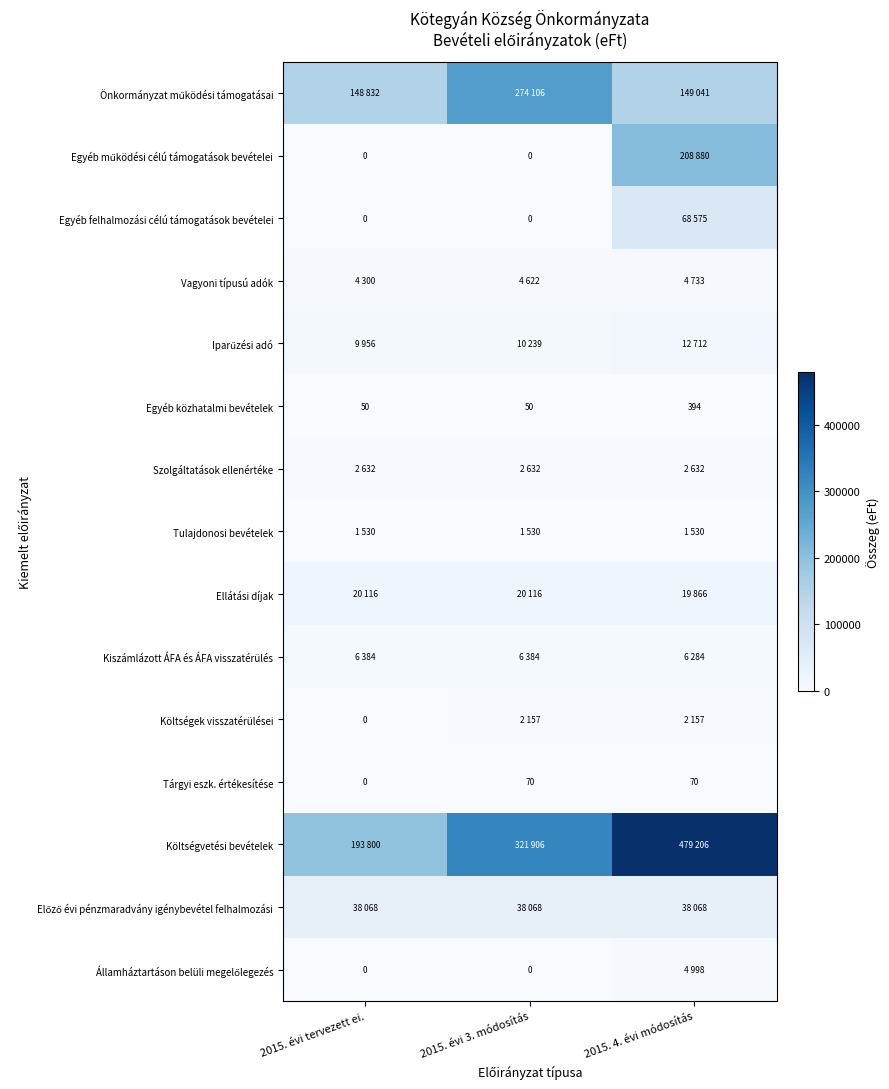

At which label does Tárgyi eszk. értékesítése reach its minimum?

2015. évi tervezett ei.